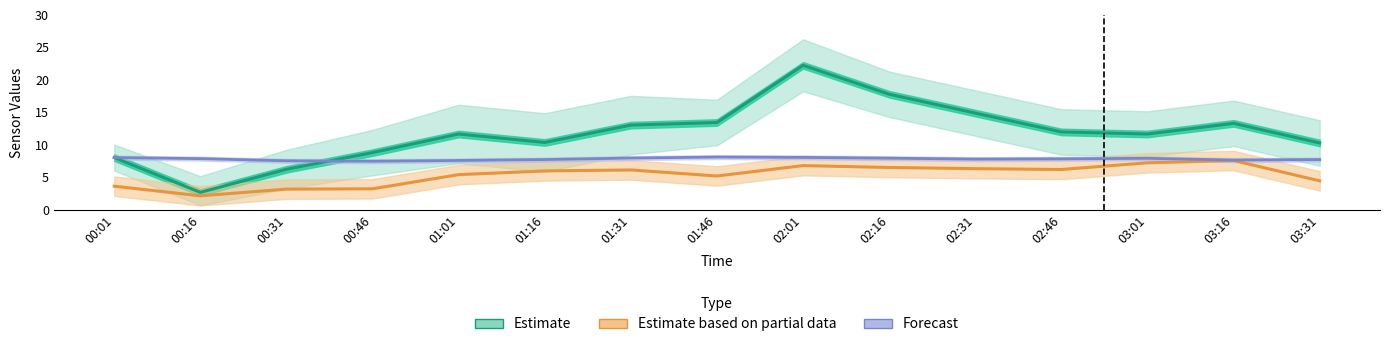

The Forecast (BME280_temperature) series shows 8.1 at 00:01. True or false?

True